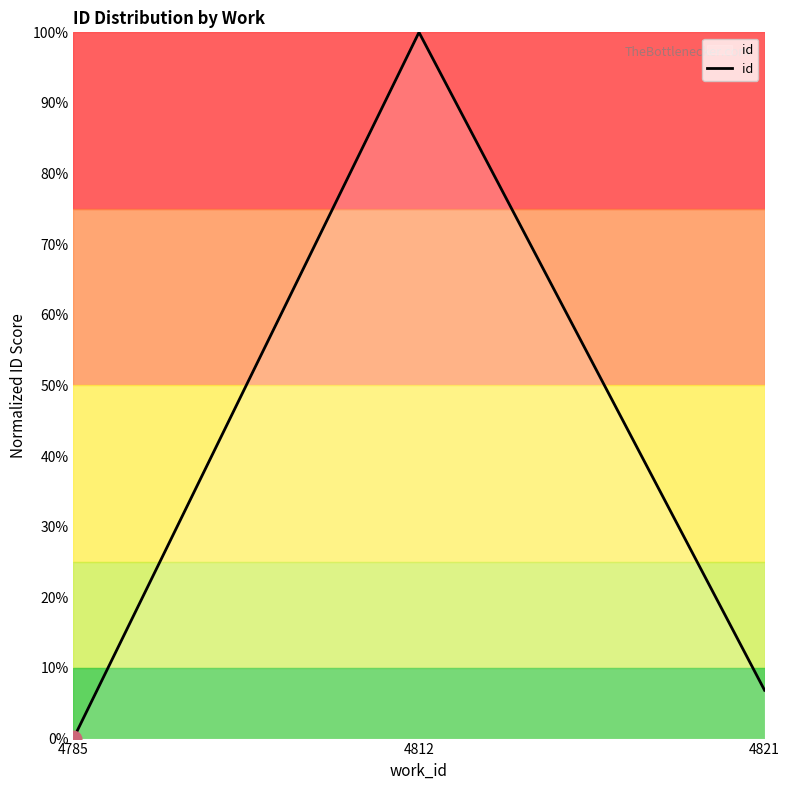

How many lines are shown in the chart?

1